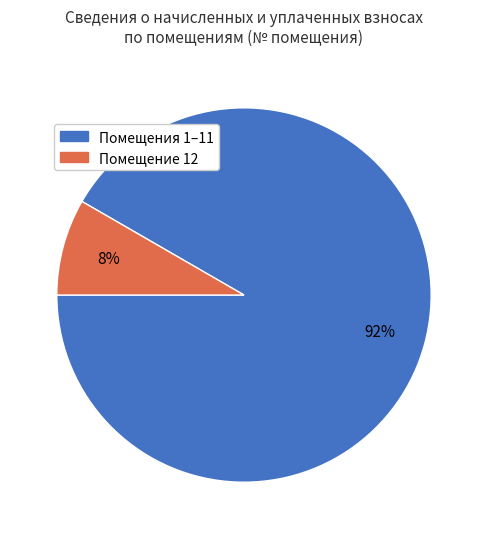

To the nearest percent, what is the average slice percentage?

50%